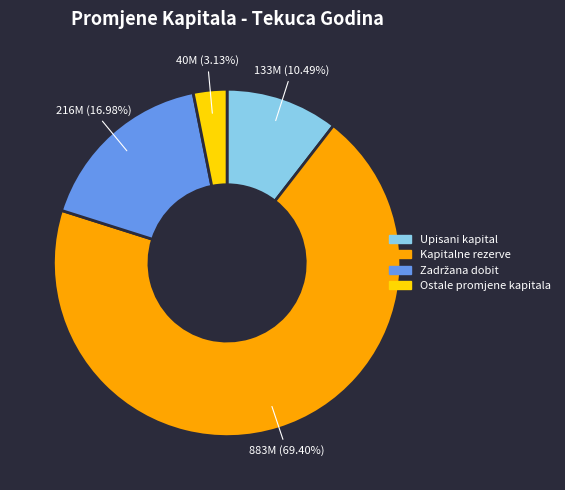

Does Kapitalne rezerve represent more than half of the total?

Yes